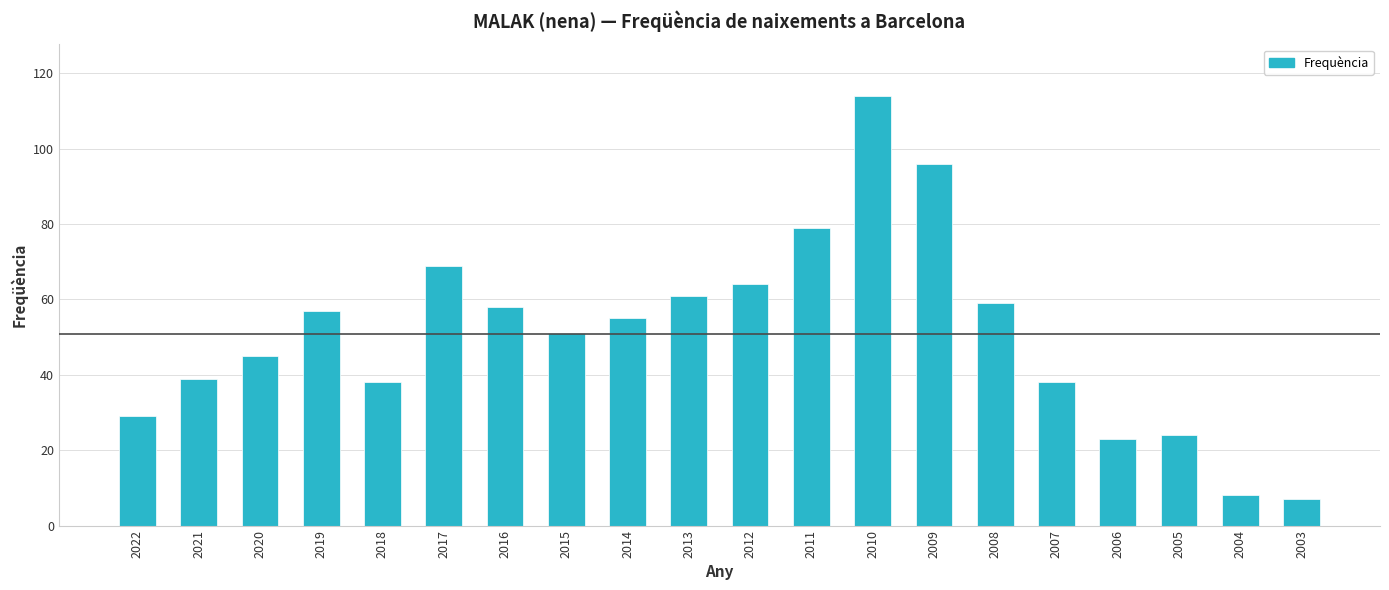

Where does the data first go above 55?

2019